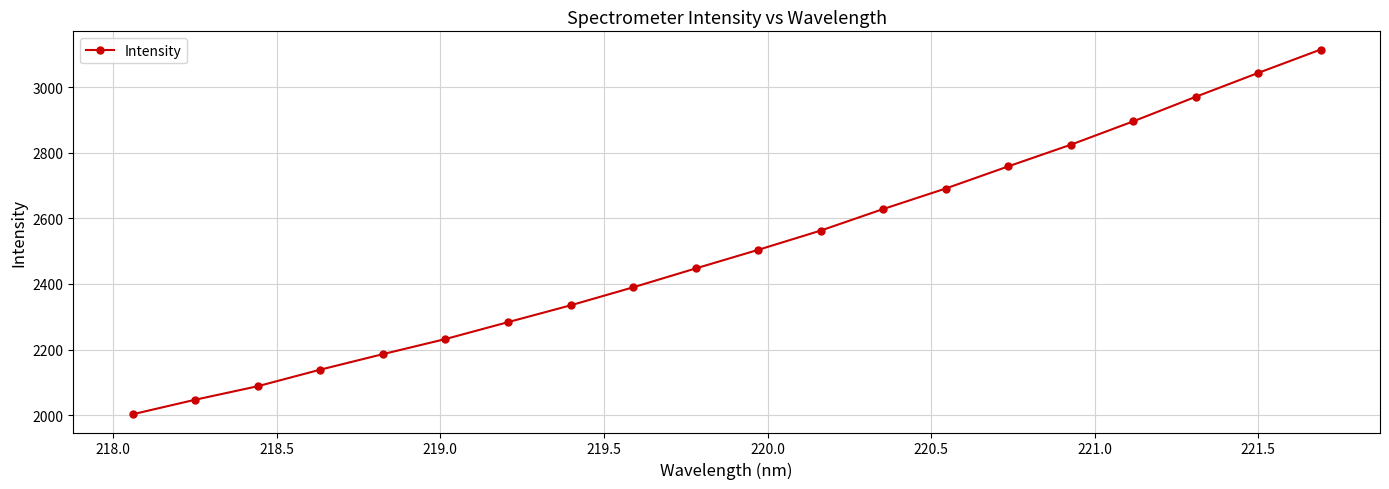

What is the difference between the maximum and minimum values?

1112.4